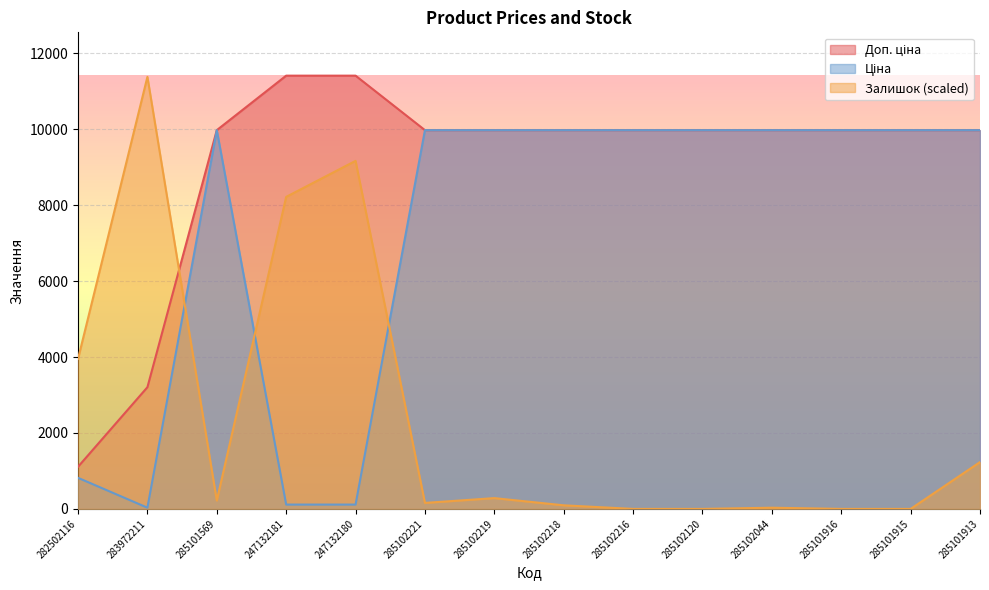

True or false: Доп. ціна and Ціна cross at least once.

False